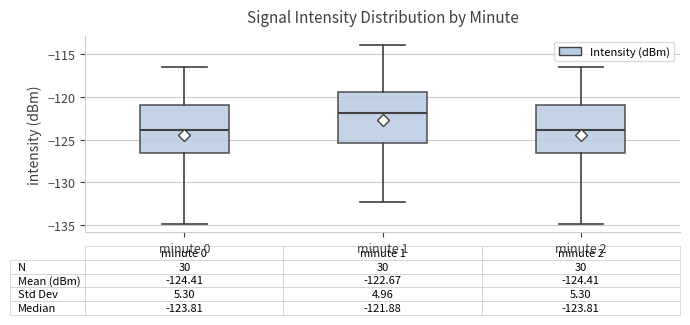

Which box's median line is the highest?

minute 1